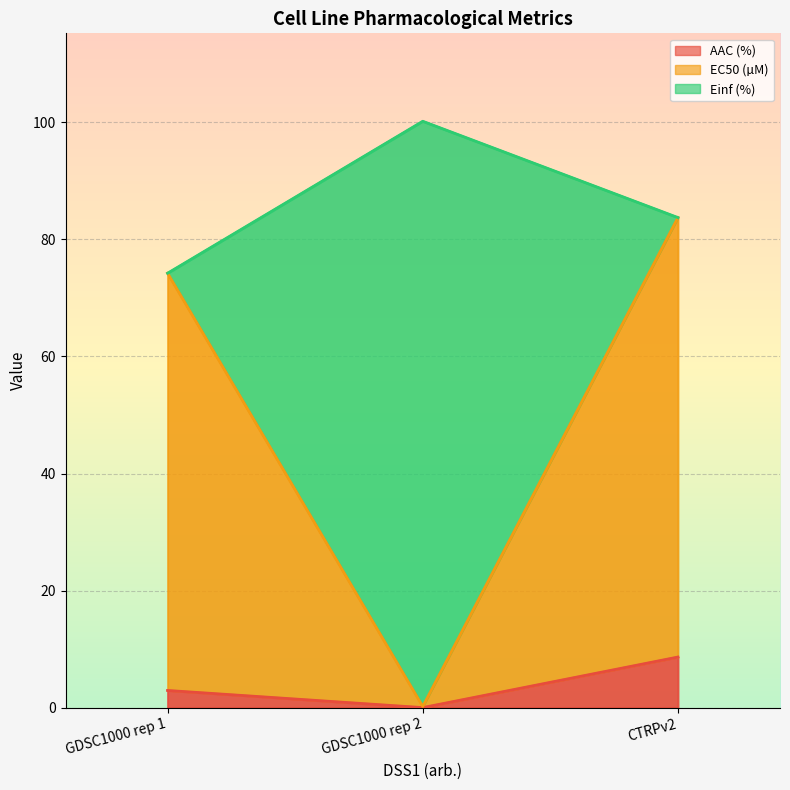

Rank the categories by Einf (%) value from lowest to highest.

GDSC1000 rep 2, GDSC1000 rep 1, CTRPv2